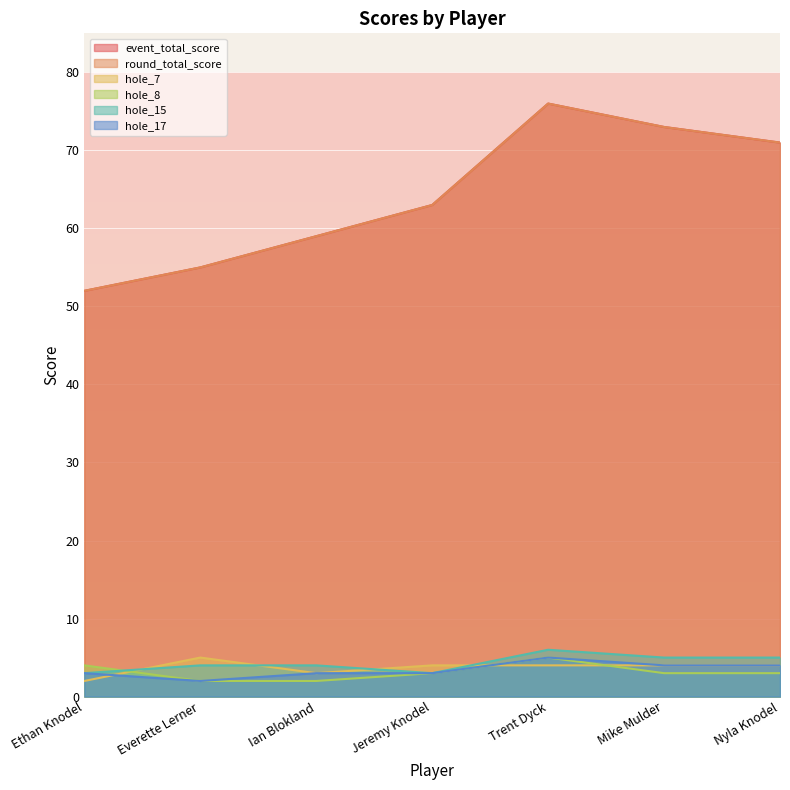

True or false: event_total_score and hole_15 cross at least once.

False